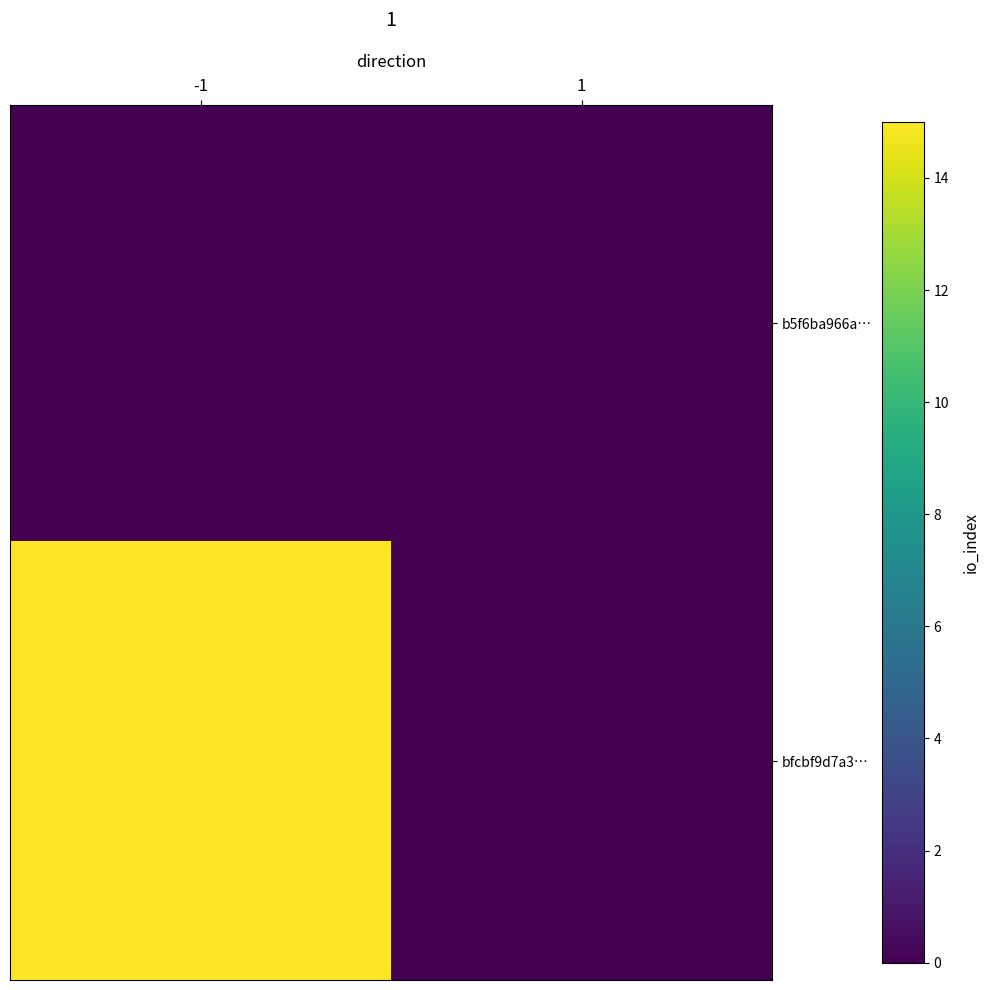

At -1, list the series in order from largest to smallest.

bfcbf9d7a3…, b5f6ba966a…